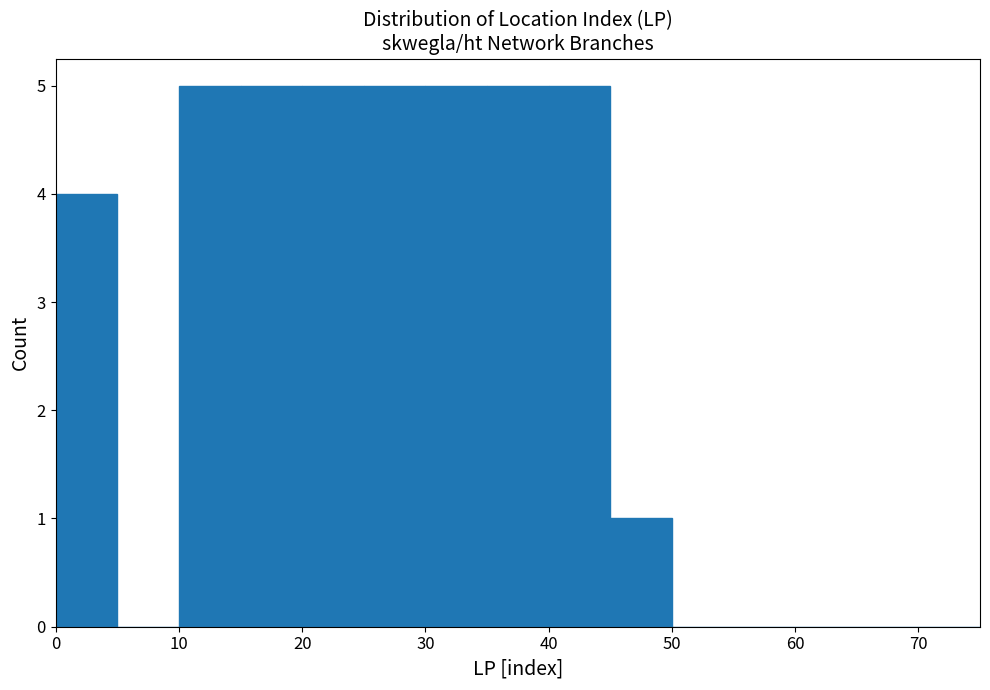

Reading left to right, transcribe this chart: for each bar, give the range it covers on the x-axis and its height. The values are not printed on the chart, so give them approximately, as read against the axis.

0 to 5: 4
5 to 10: 0
10 to 15: 5
15 to 20: 5
20 to 25: 5
25 to 30: 5
30 to 35: 5
35 to 40: 5
40 to 45: 5
45 to 50: 1
50 to 55: 0
55 to 60: 0
60 to 65: 0
65 to 70: 0
70 to 75: 0